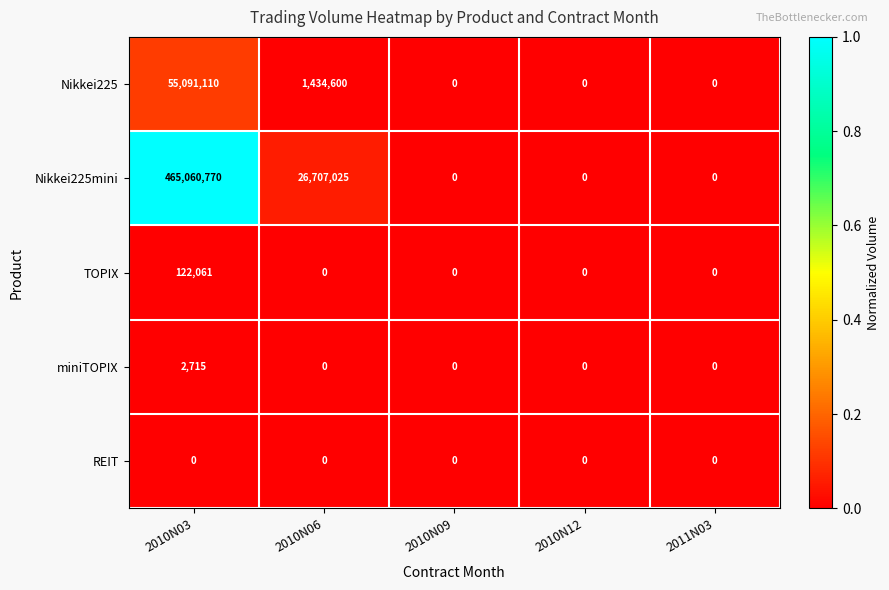

Which category has the highest value in the TOPIX series?

2010N03